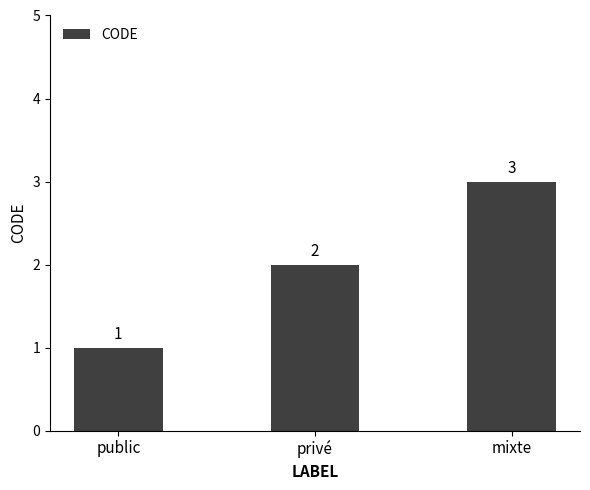

True or false: the data shows 1 at mixte.

False